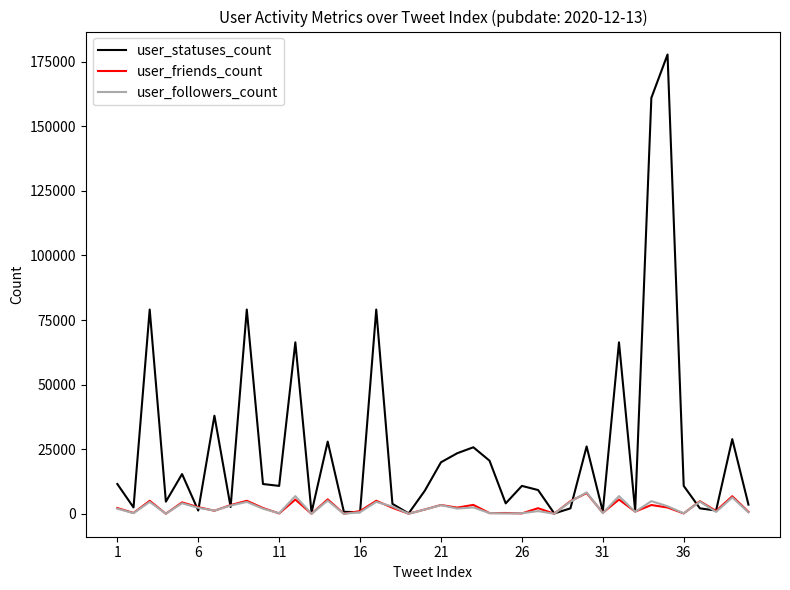

Which series has the largest total across all categories?

user_statuses_count